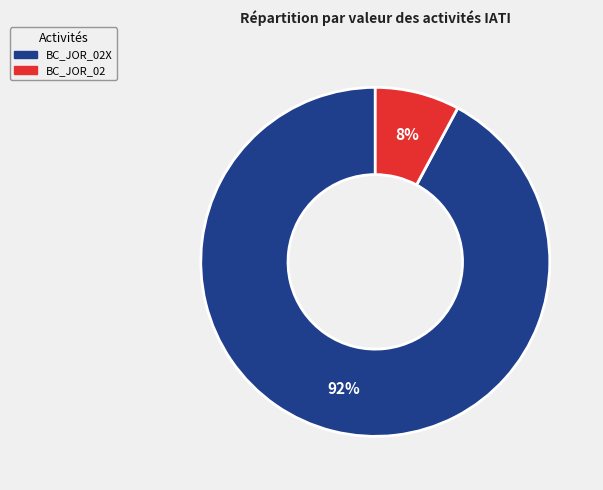

Is there any slice that represents more than half of the pie?

Yes